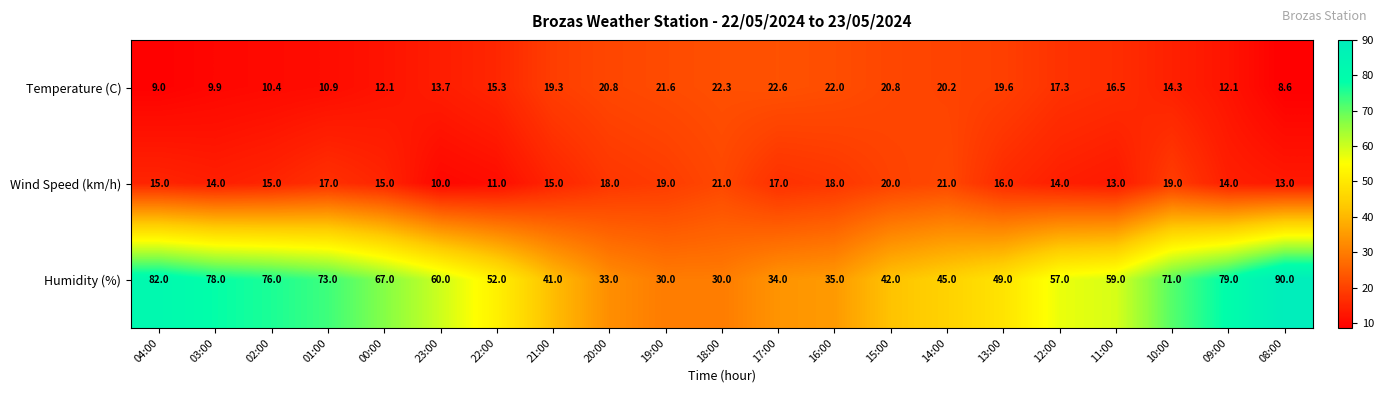

Count the number of data series in this chart.

3